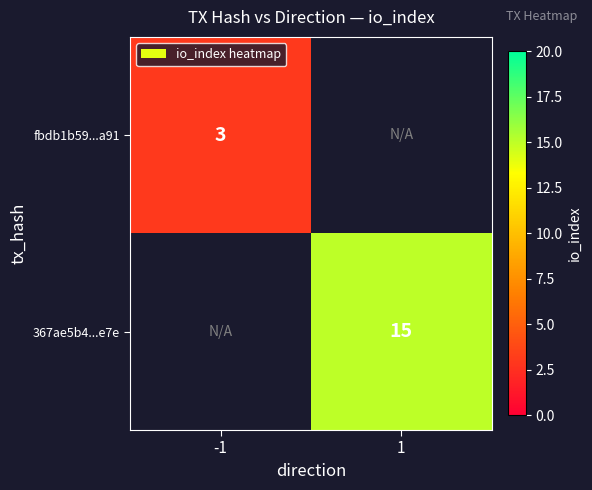

Is the value of 367ae5b4...e7e at 1 greater than the value of fbdb1b59...a91 at -1?

Yes